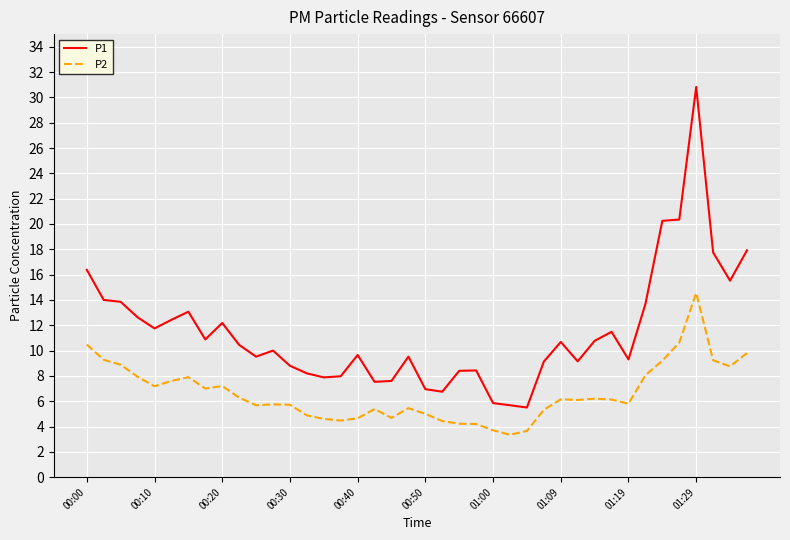

What is the maximum value for P2?

14.6